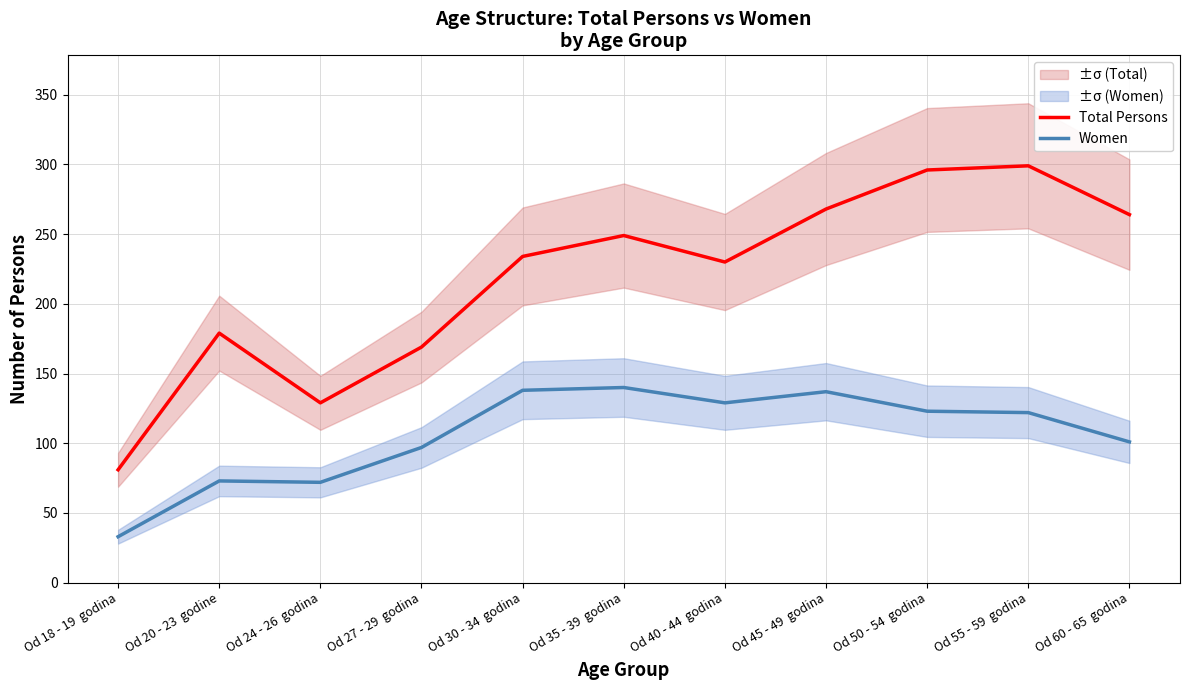

At how many categories does at least one series exceed 202?

7